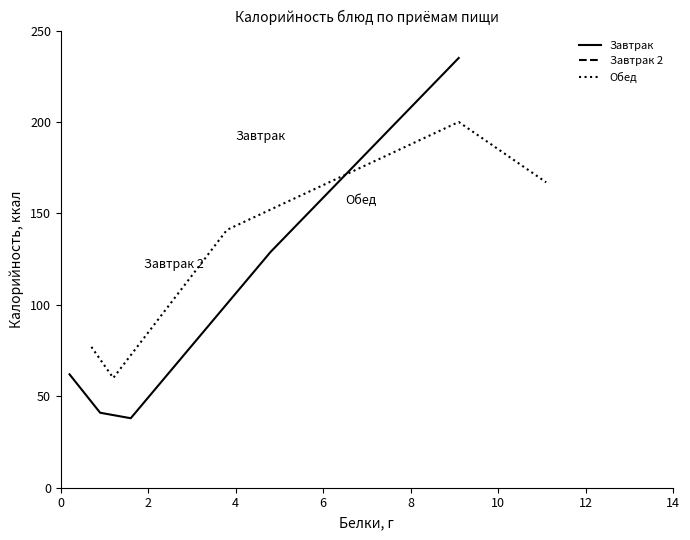

What is the minimum value for Завтрак?

38